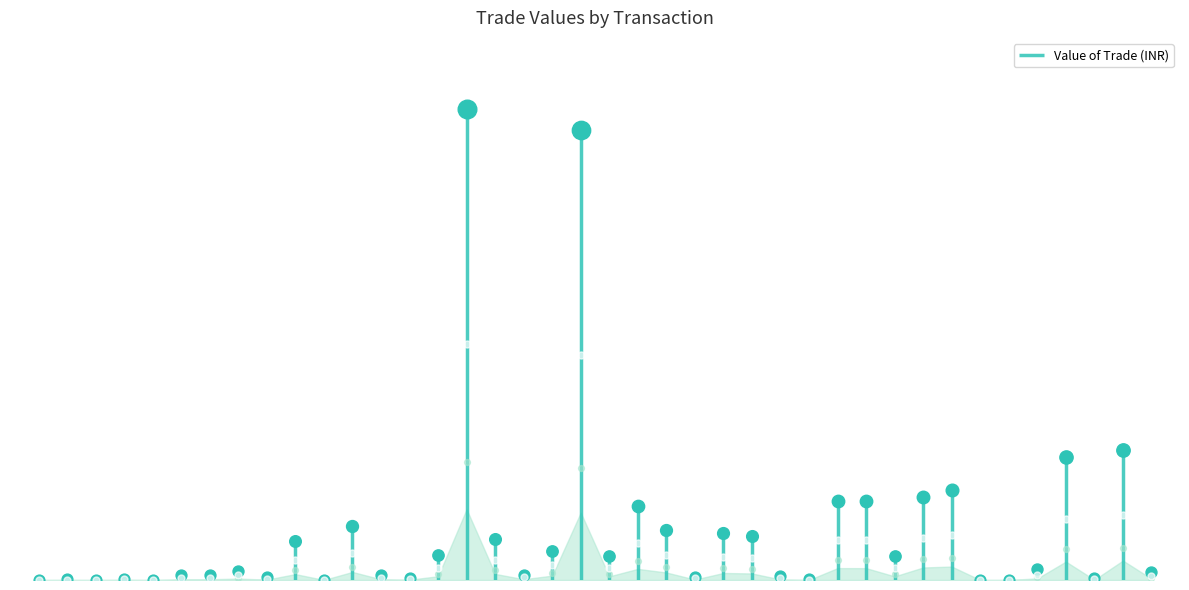

What is the change in value from 9 to 22?

+759010152.2